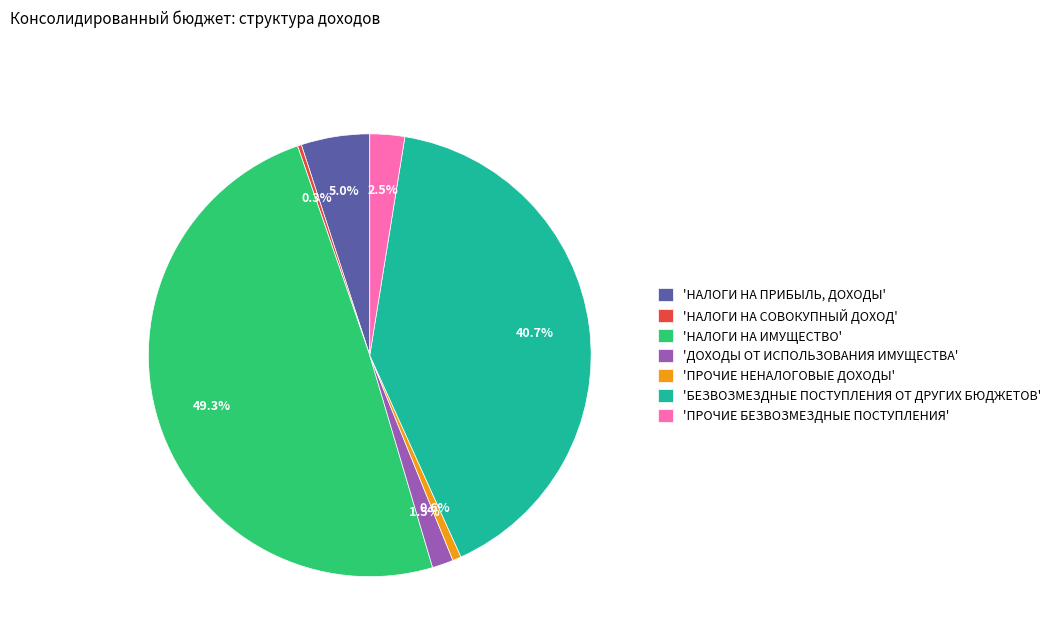

Approximately how many times larger is the value at 'НАЛОГИ НА ИМУЩЕСТВО' compared to 'НАЛОГИ НА ПРИБЫЛЬ, ДОХОДЫ'?

9.9